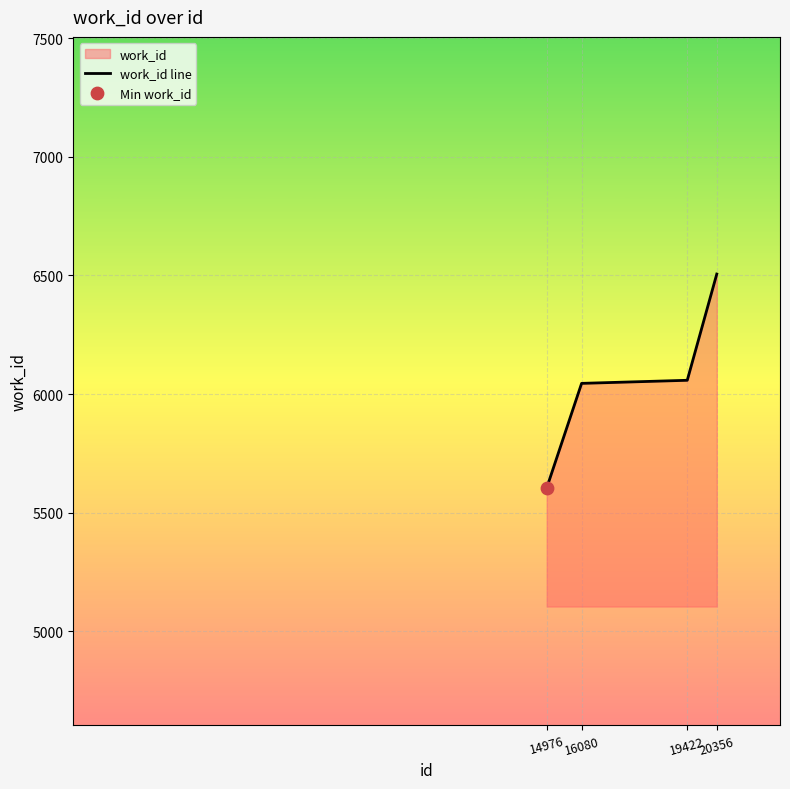

What is the change in value from 14976 to 19422?

+454